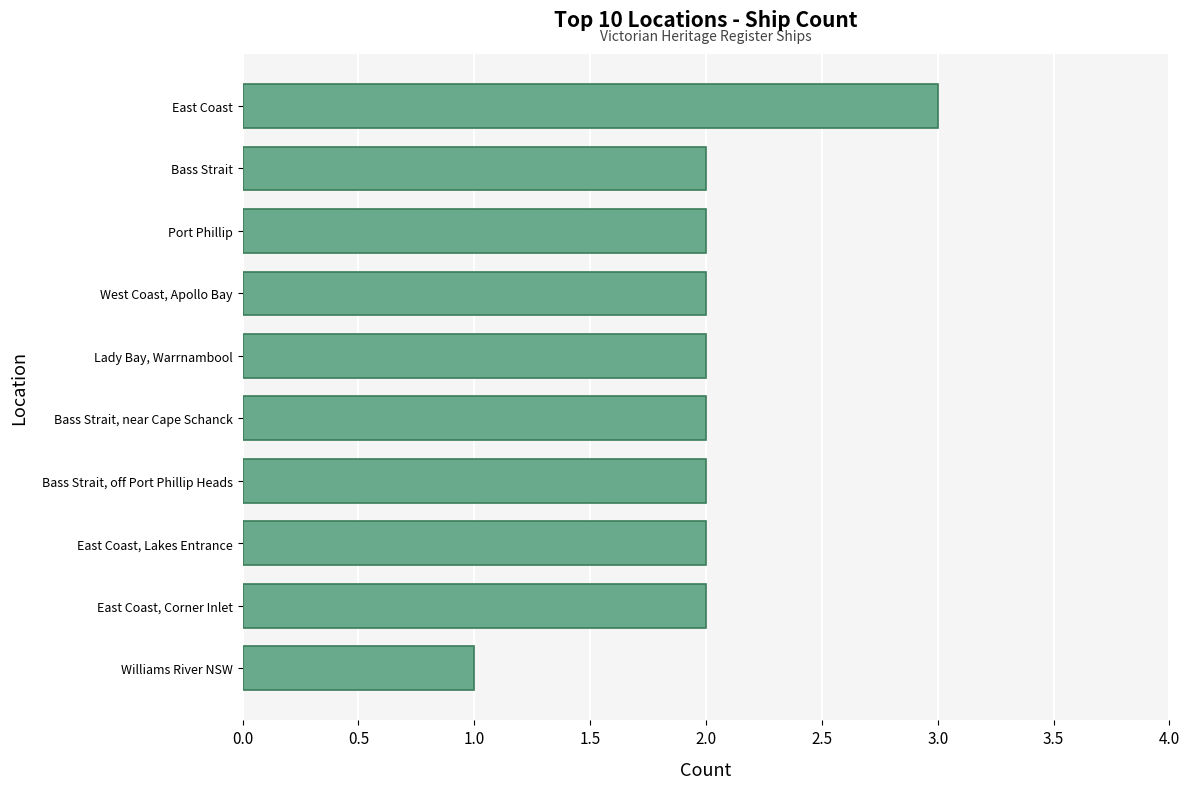

Reading bottom to top, transcribe all the data shown in this chart.

1	2	2	2	2	2	2	2	2	3